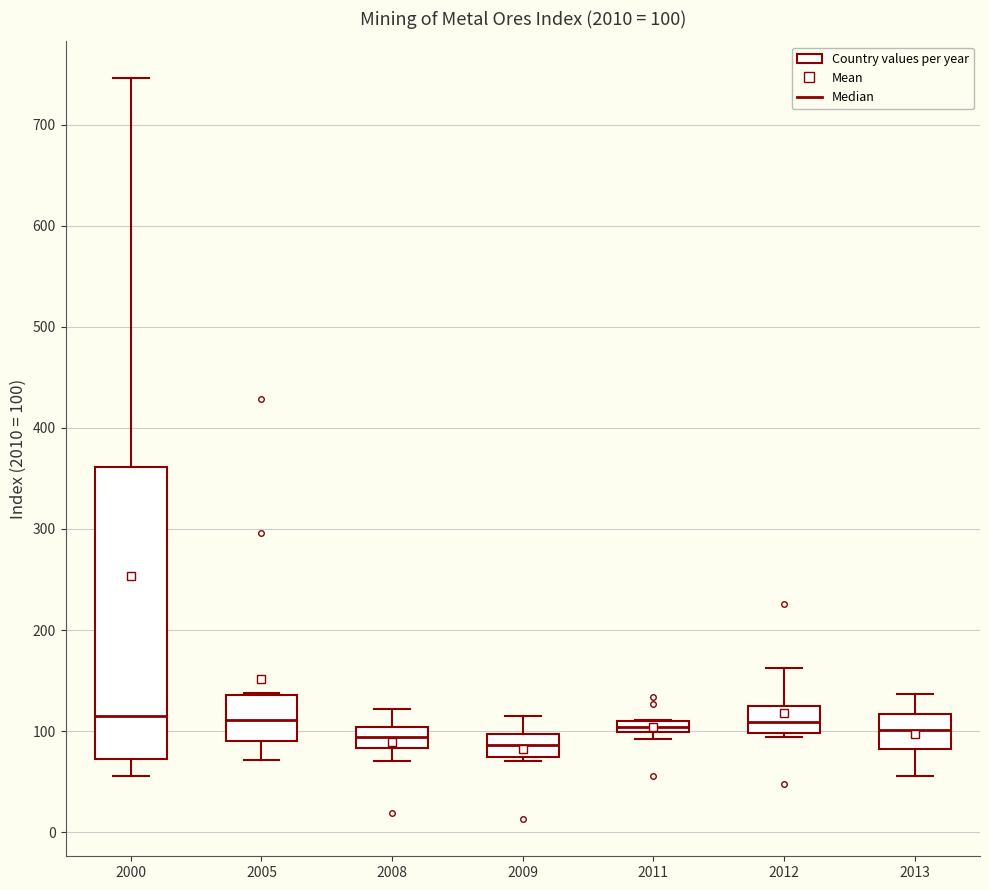

Which box is the tallest, from its lower edge to its upper edge?

2000